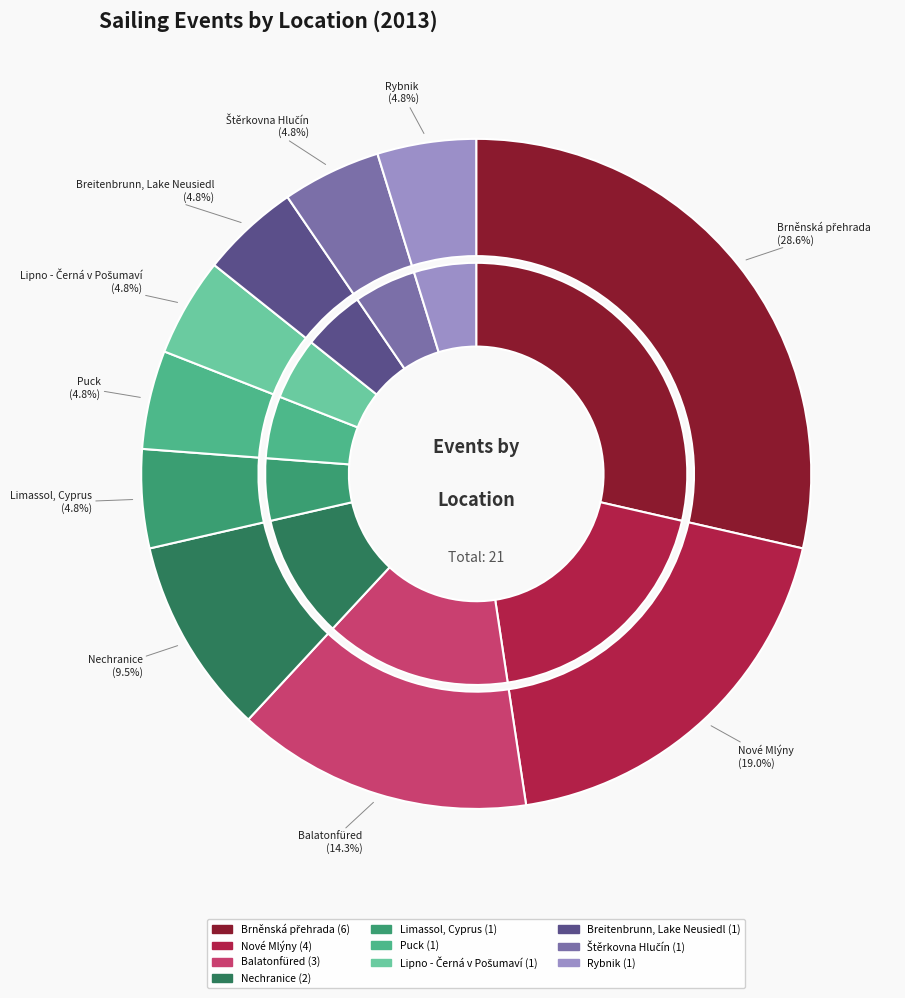

Does Puck represent more than half of the total?

No